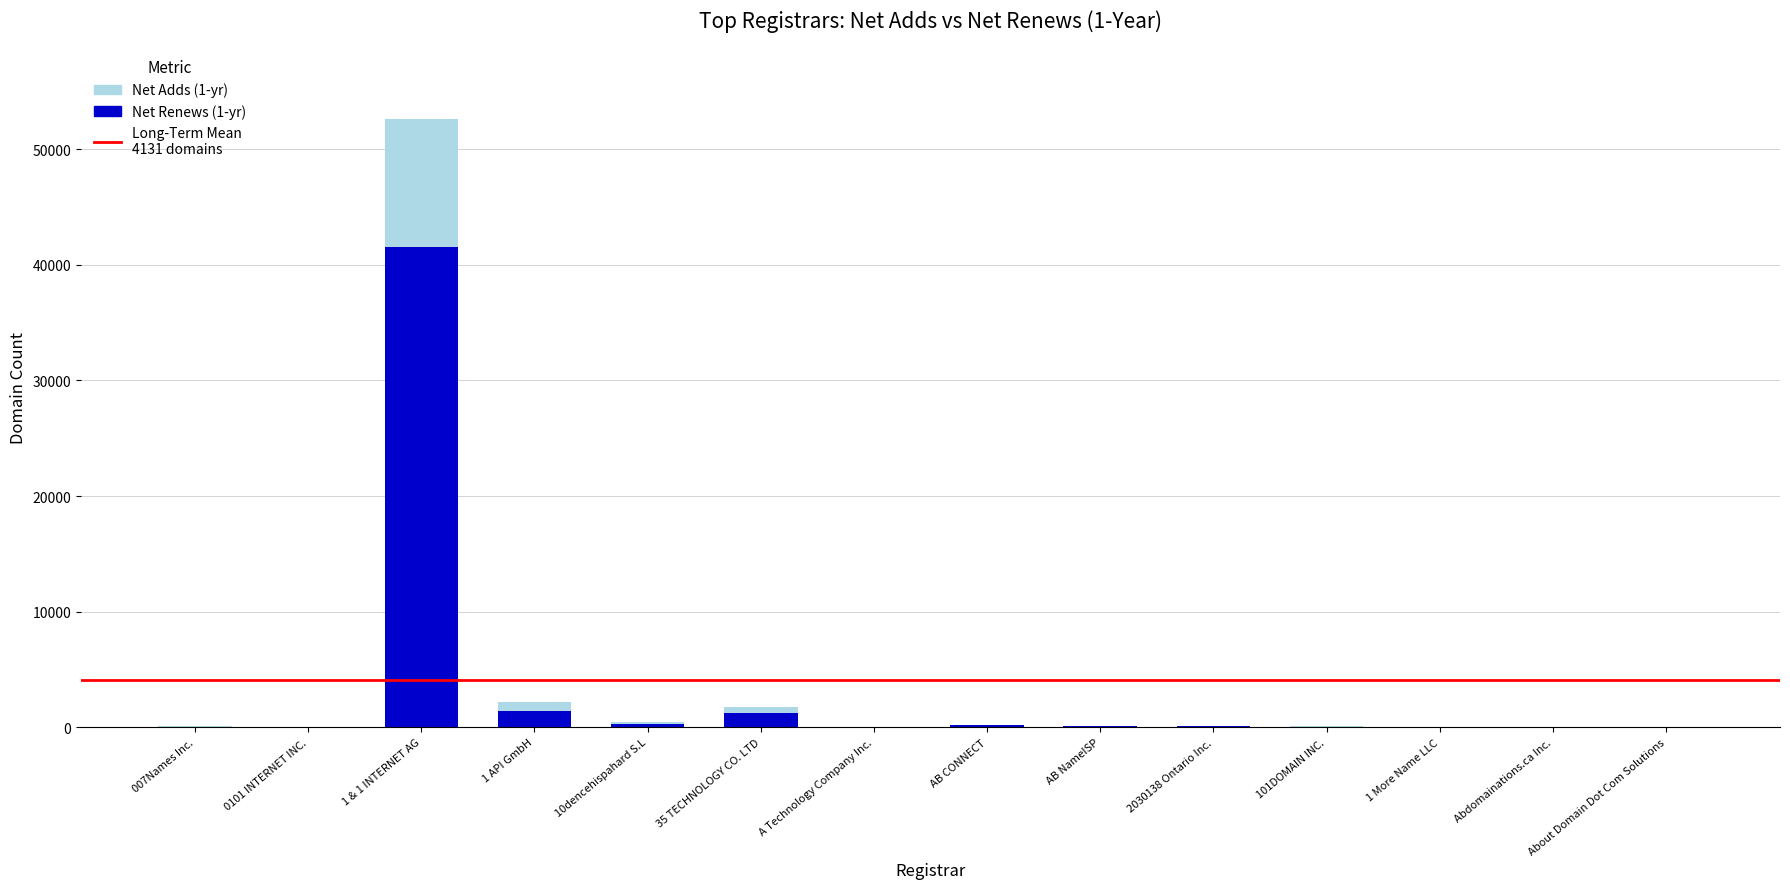

At which label does Net Renews (1-yr) reach its peak?

1 & 1 INTERNET AG